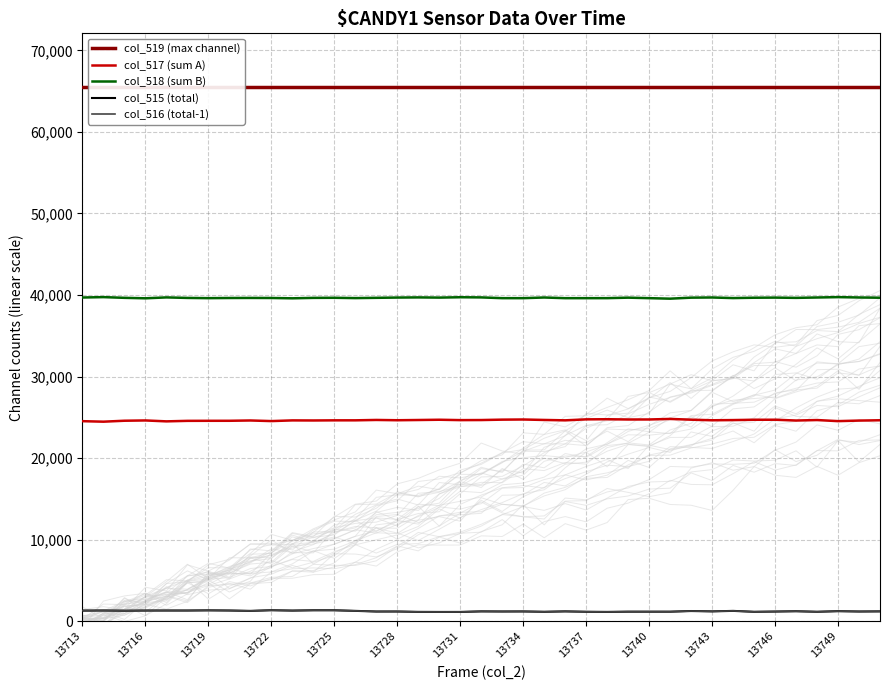

At 35, list the series in order from smallest to largest.

col_516 (total-1), col_515 (total), col_517 (sum A), col_518 (sum B), col_519 (max channel)